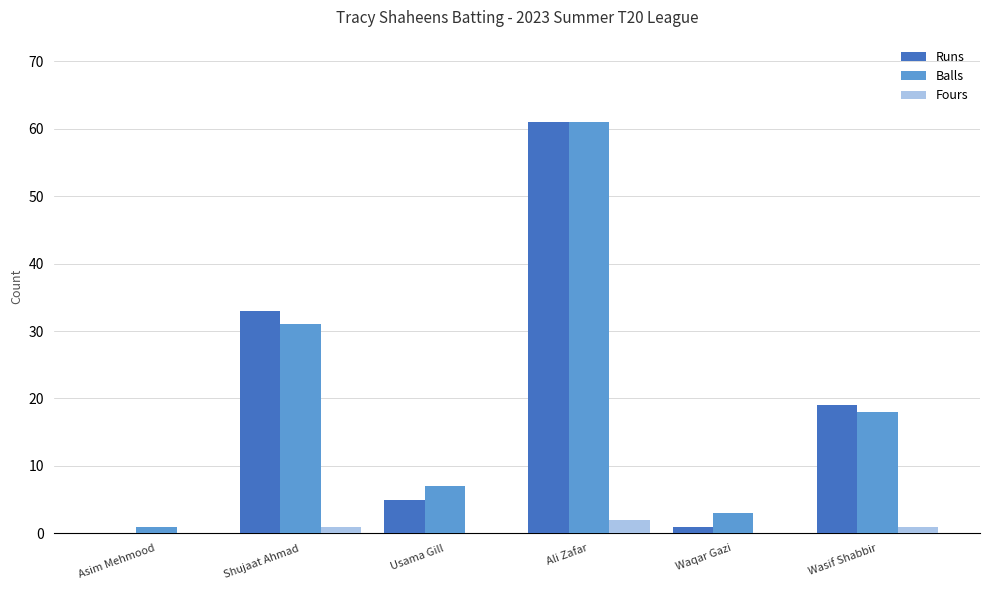

The Balls series shows 7 at Usama Gill. True or false?

True